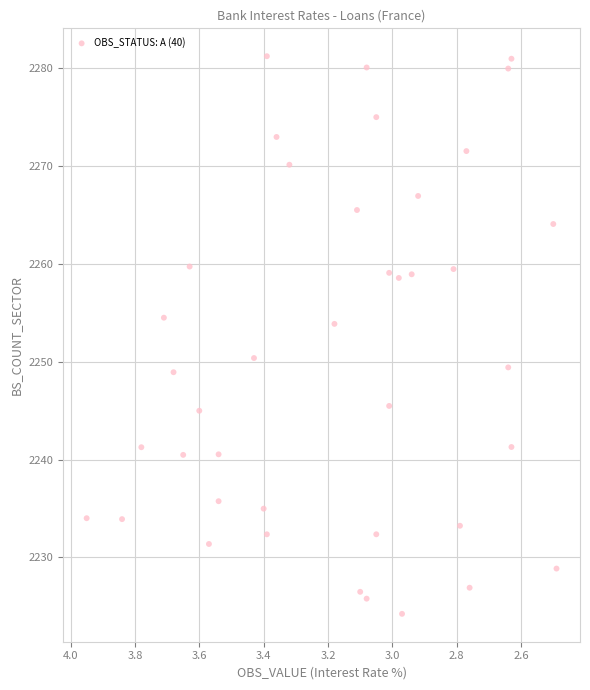

What is the range of Y values (max minus min)?

57.0